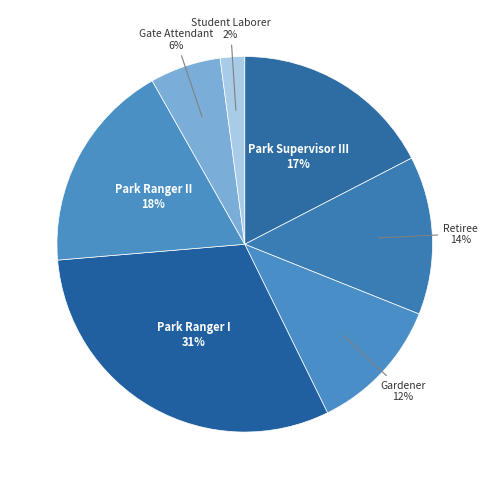

Combined, do Park Supervisor III and Park Ranger I account for over 50%?

No